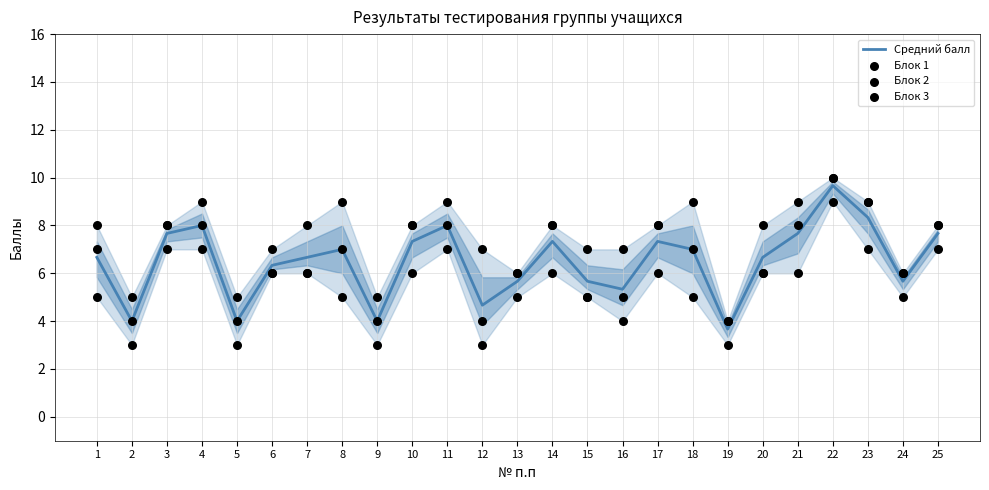

Is the value of Средний балл at 7 greater than the value of Блок 2 at 13?

Yes